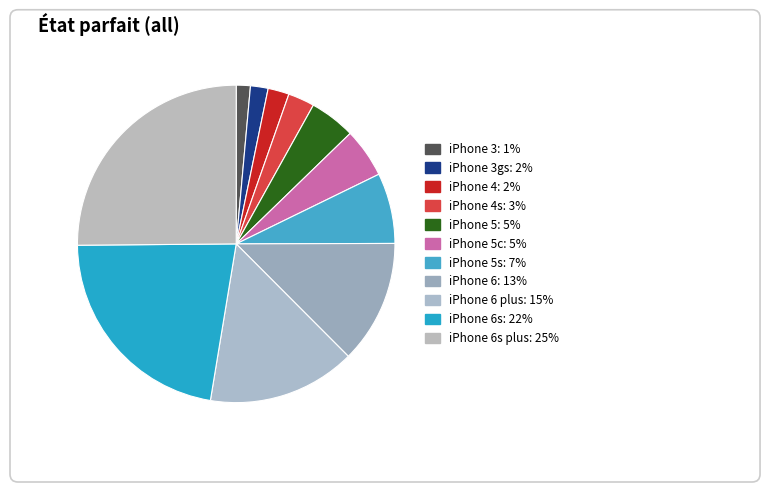

Which slice is the largest?

iPhone 6s plus